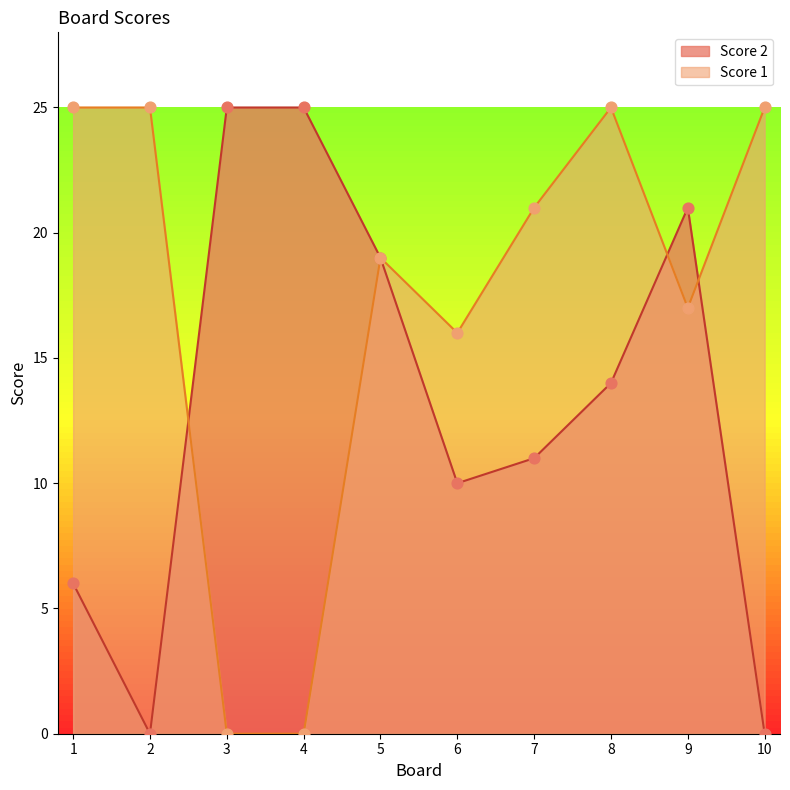

What is the total value across all series at 7?

32